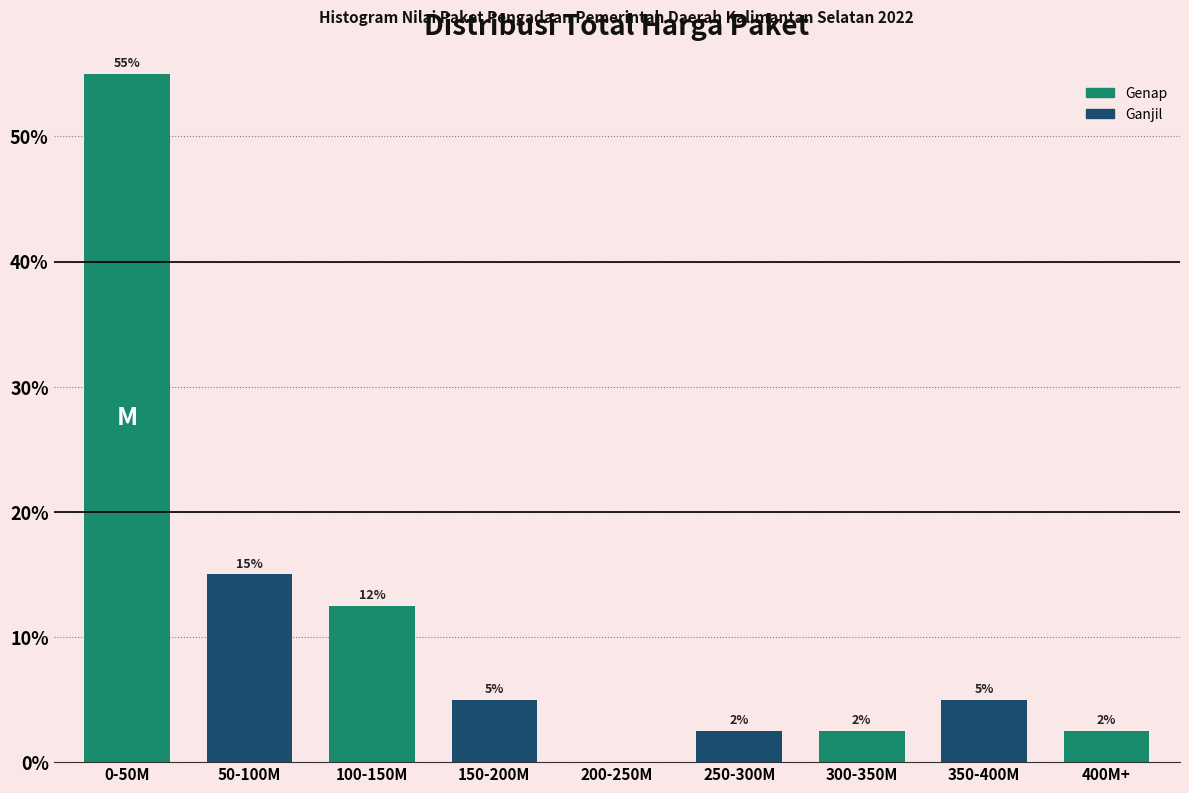

What is the change in value from 100-150M to 300-350M?

-10.0